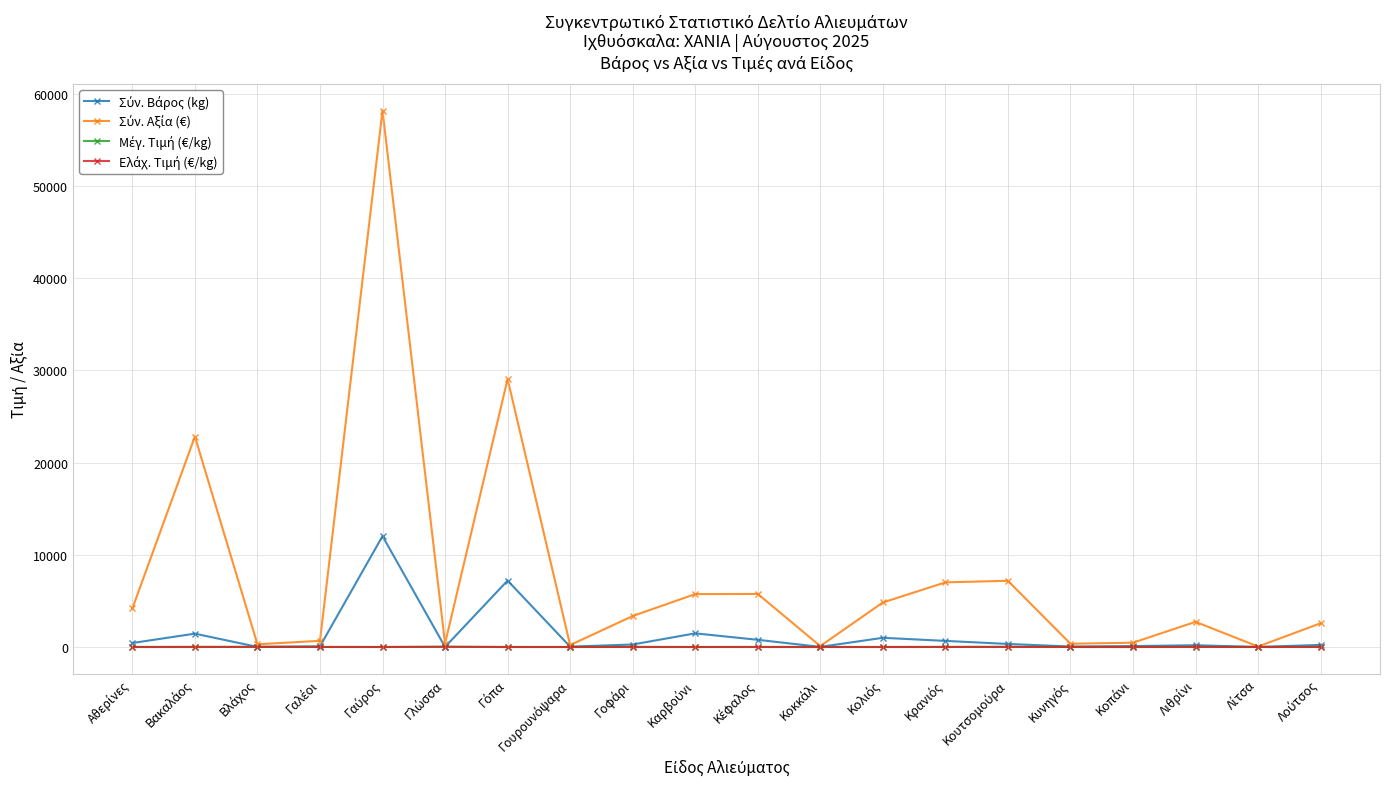

What is the maximum value shown in the chart?

58181.6